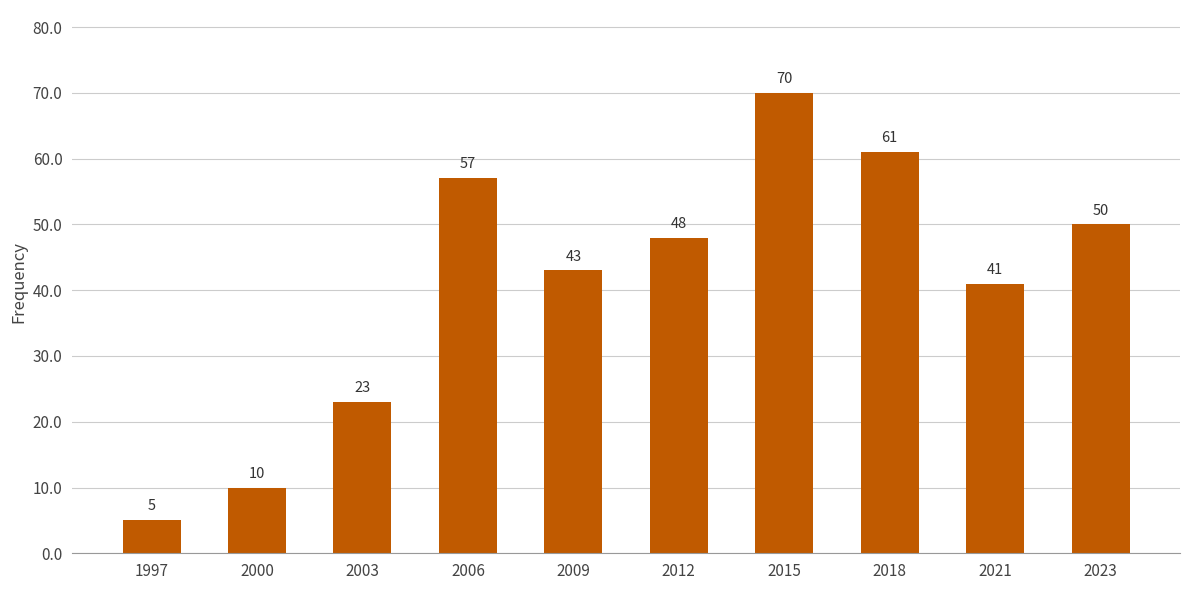

What is the difference between the second highest and minimum values?

56